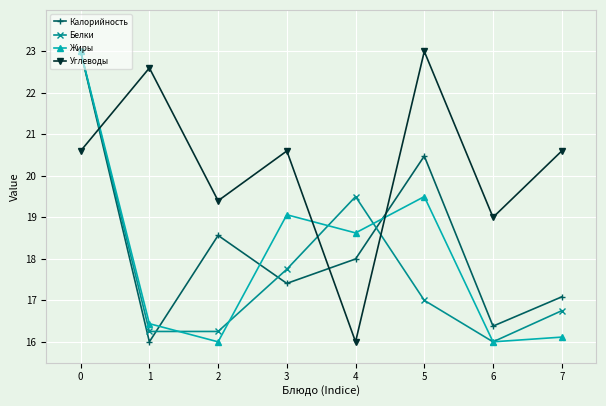

Between 0 and 2, which series saw the biggest shift?

Жиры